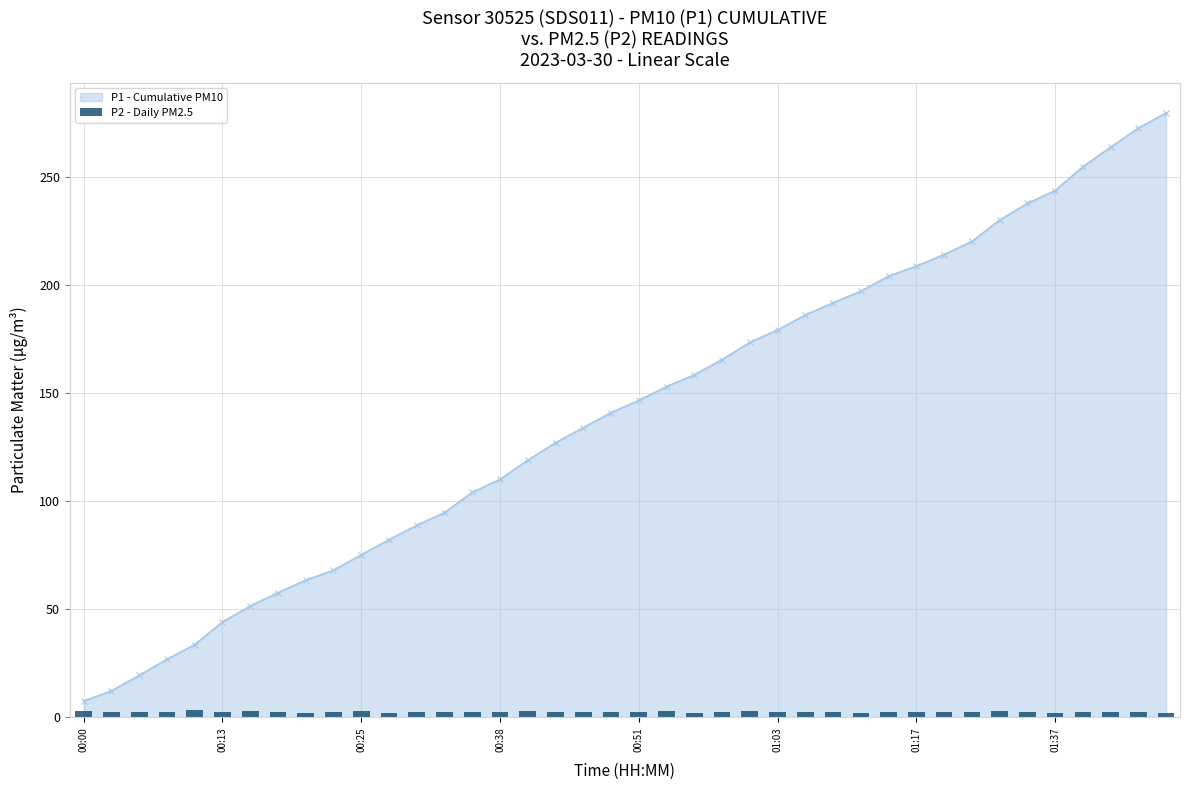

Reading left to right, list all the values displayed in this chart.

2.9	2.5	2.4	2.6	3.2	2.5	2.8	2.5	2.3	2.3	2.8	2.3	2.5	2.5	2.5	2.5	3.2	2.4	2.4	2.5	2.5	2.8	2.1	2.5	2.8	2.6	2.5	2.3	2.2	2.3	2.5	2.5	2.5	3.0	2.6	2.2	2.4	2.6	2.4	2.2